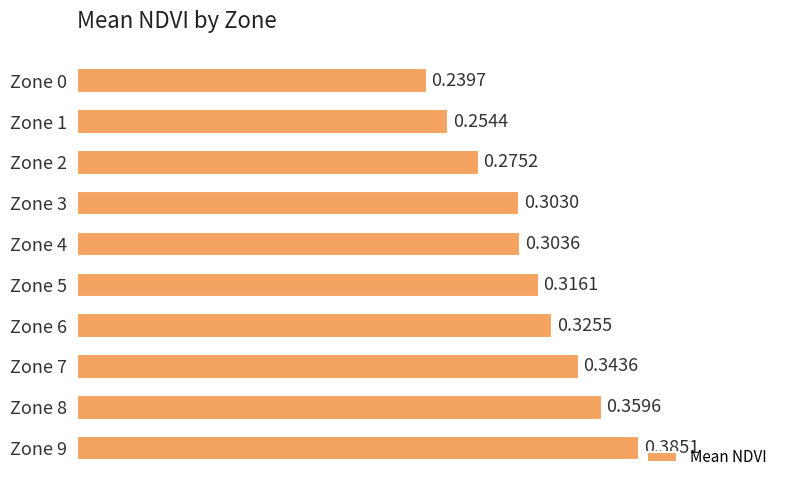

List the labels in order of value, smallest first.

Zone 0, Zone 1, Zone 2, Zone 3, Zone 4, Zone 5, Zone 6, Zone 7, Zone 8, Zone 9